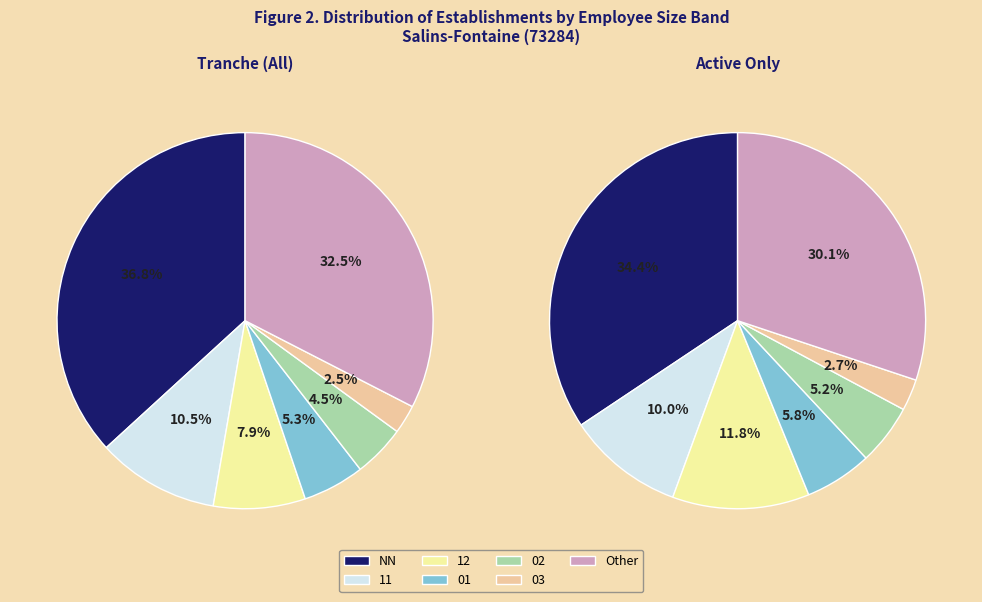

What is the total percentage of 02 and 01?

9.8%